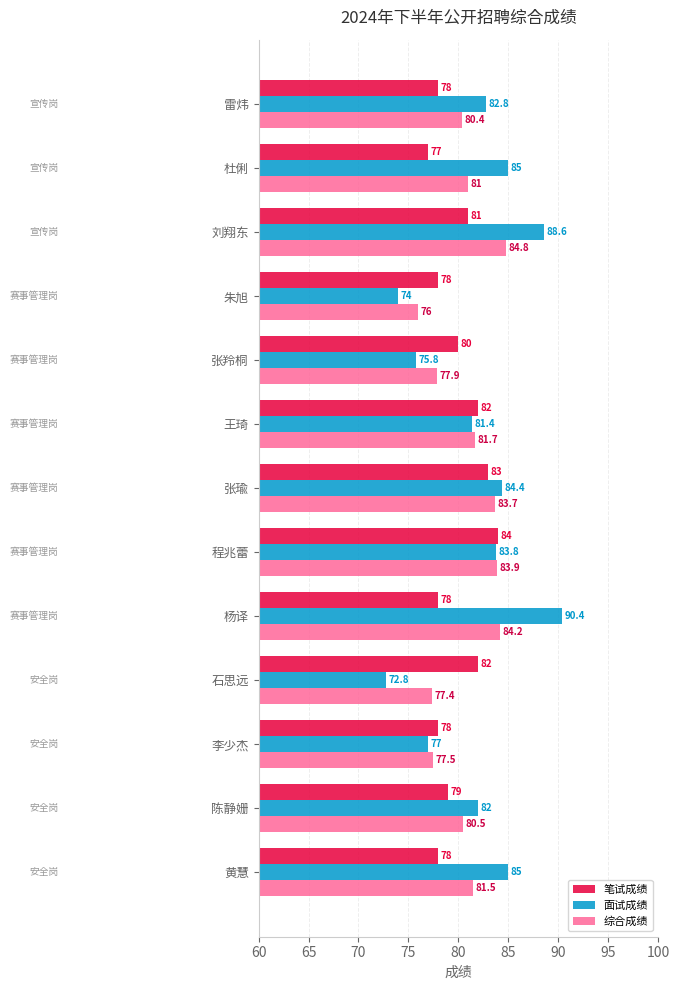

Between 程兆蕾 and 刘翔东, which series saw the biggest shift?

面试成绩